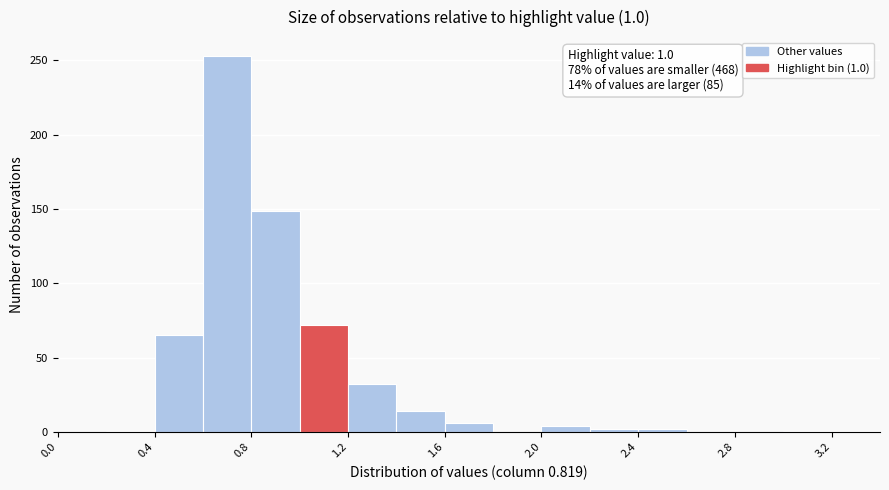

Over which range of the x-axis is the bar tallest?

0.6 to 0.8